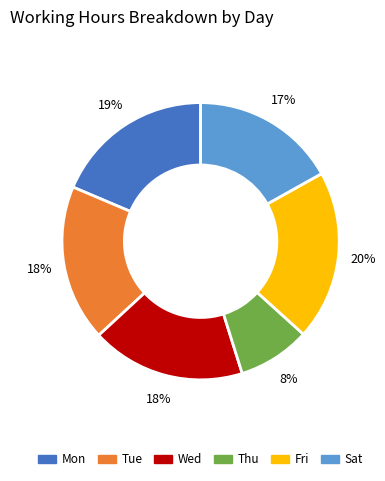

Does any single category account for the majority?

No